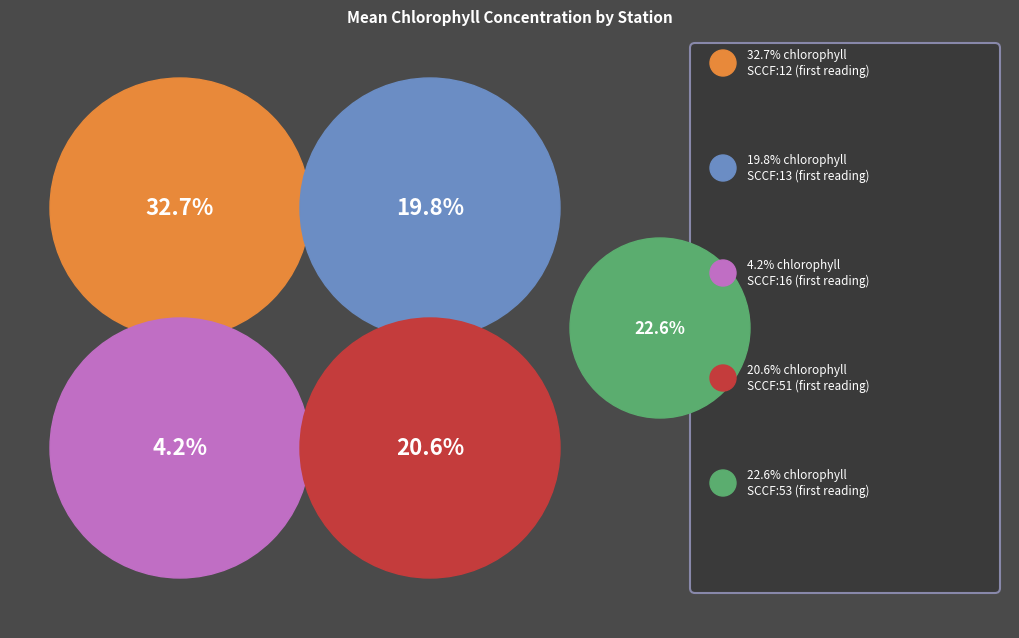

To the nearest percent, what is the average slice percentage?

20%